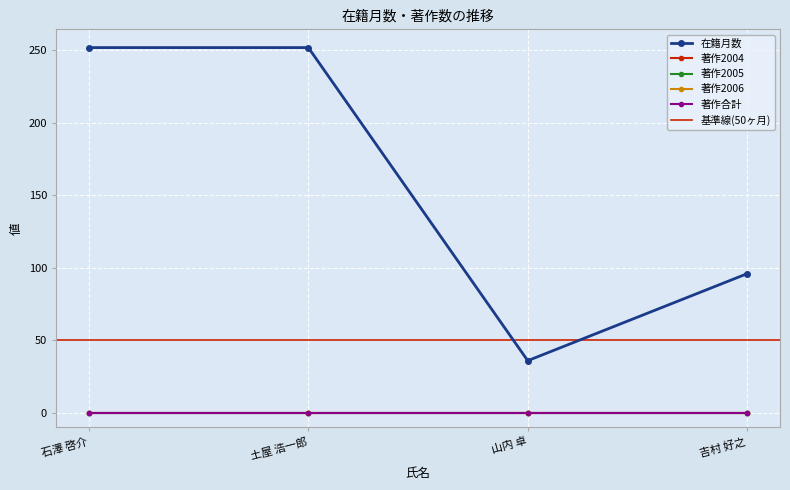

Rank the categories by 著作2004 value from highest to lowest.

石澤 啓介, 土屋 浩一郎, 山内 卓, 吉村 好之